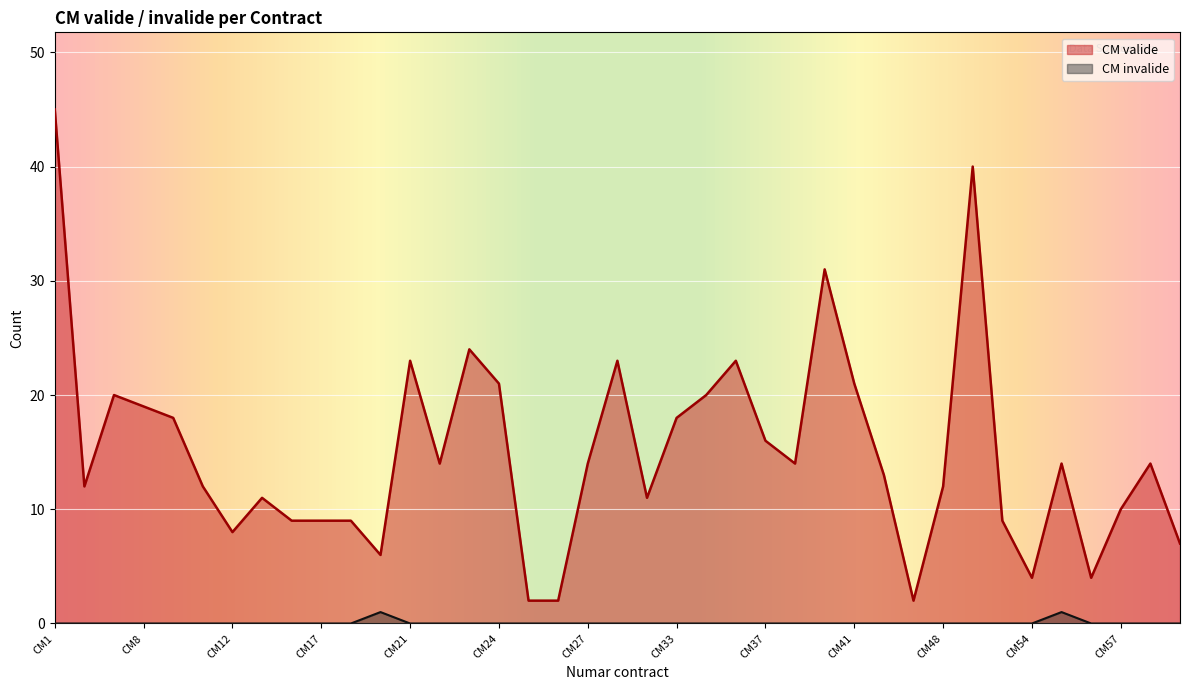

What is the sum of all CM invalide values?

2